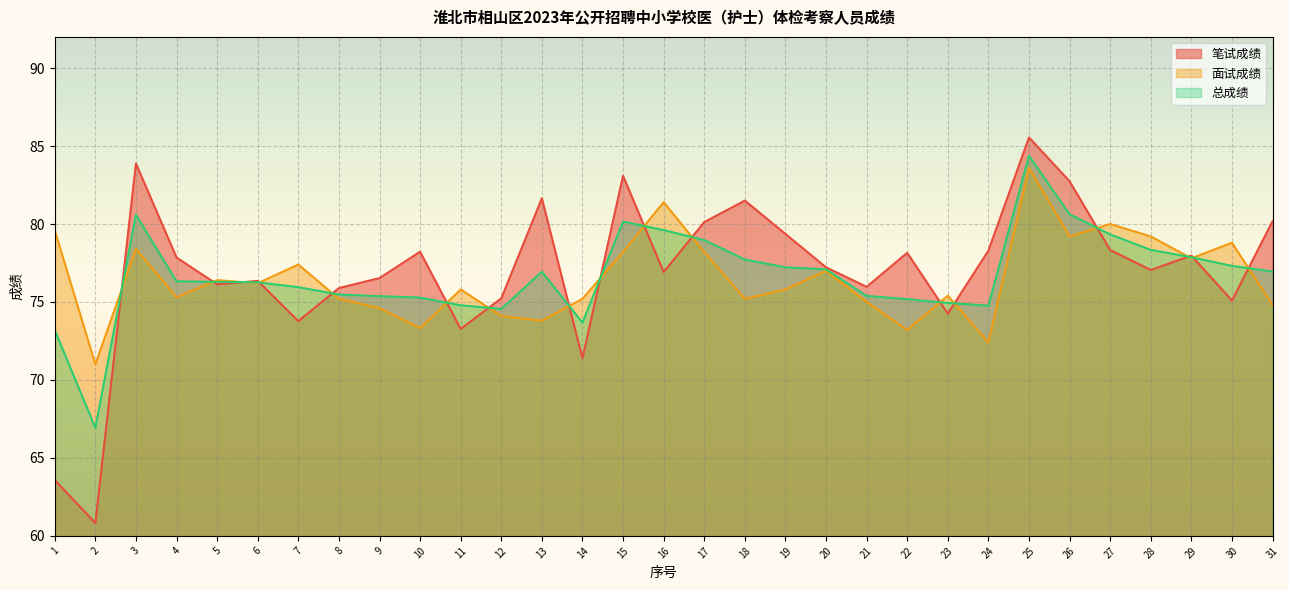

What is the average value of the 面试成绩 series?

76.5